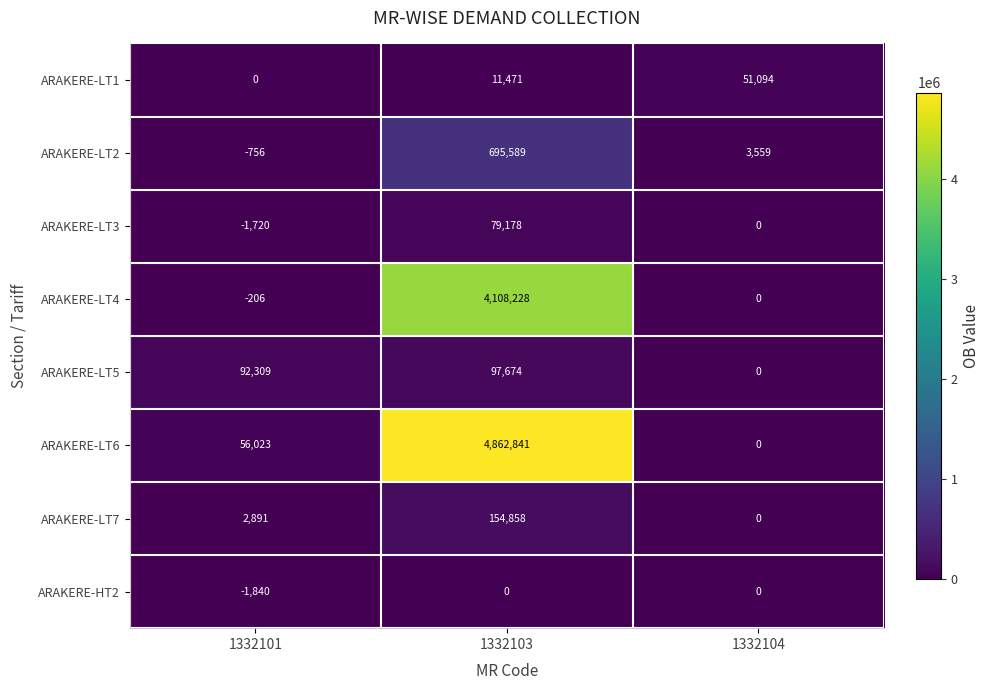

What is the sum of the ARAKERE-LT5 values at 1332103 and 1332101?

189983